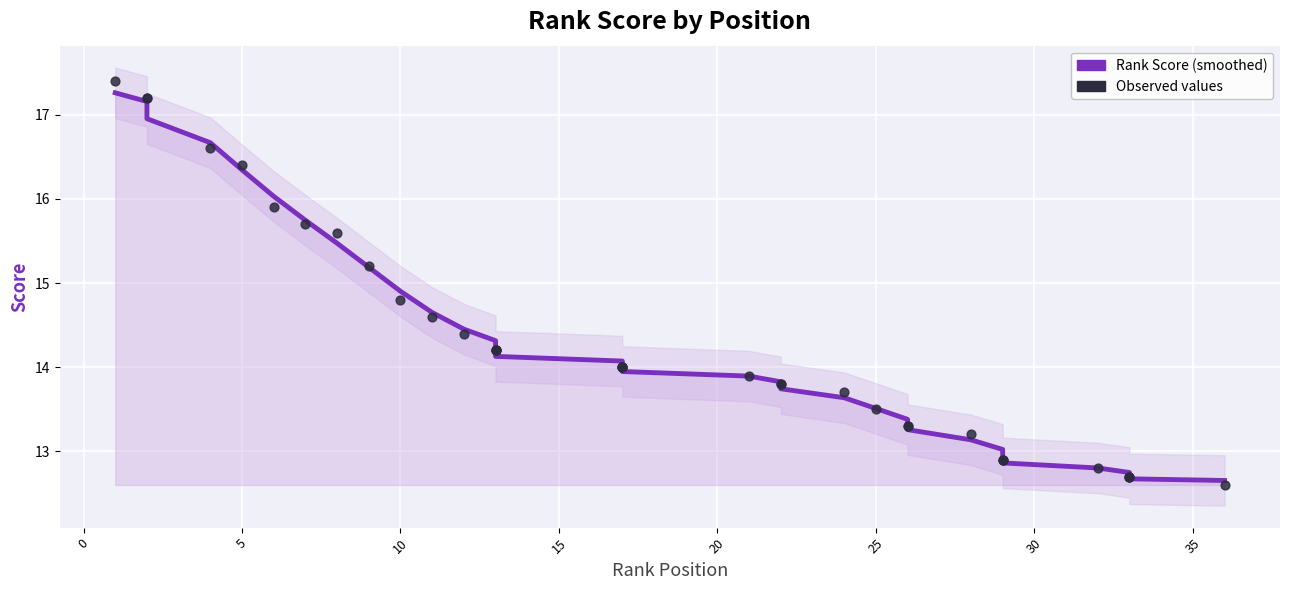

Which series has the largest total across all categories?

Rank Score